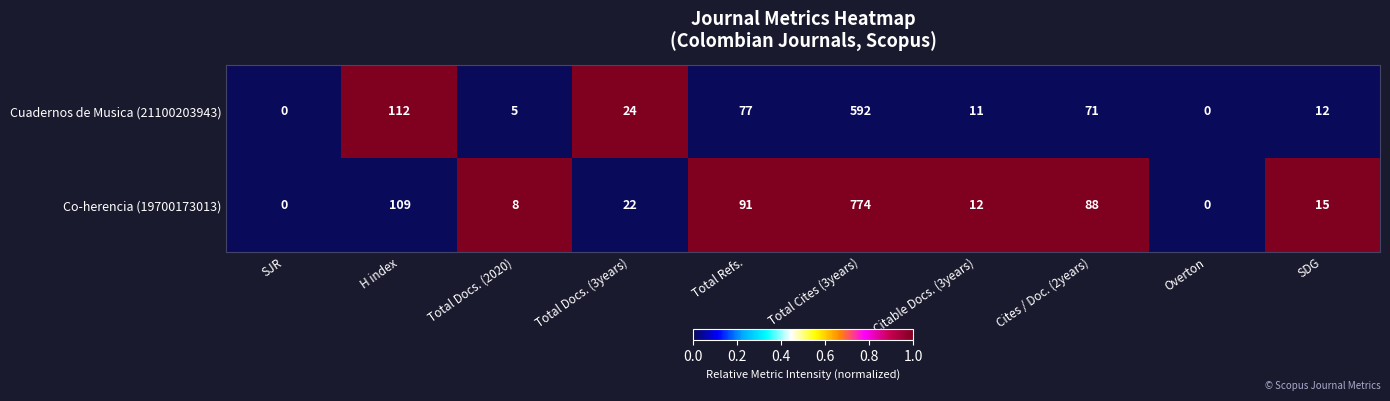

At which category is the sum across all series the highest?

Total Cites (3years)